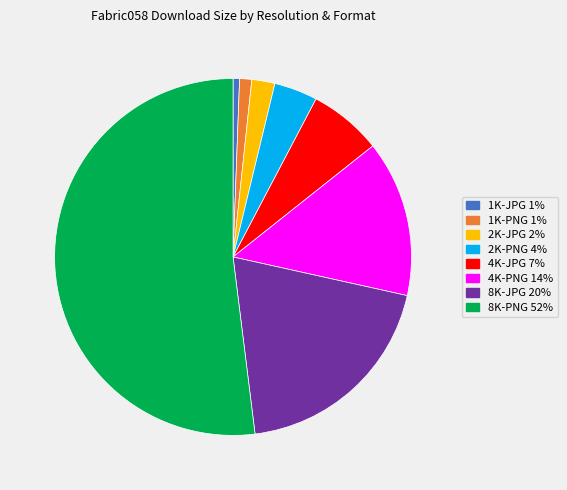

Which slice is the largest?

8K-PNG